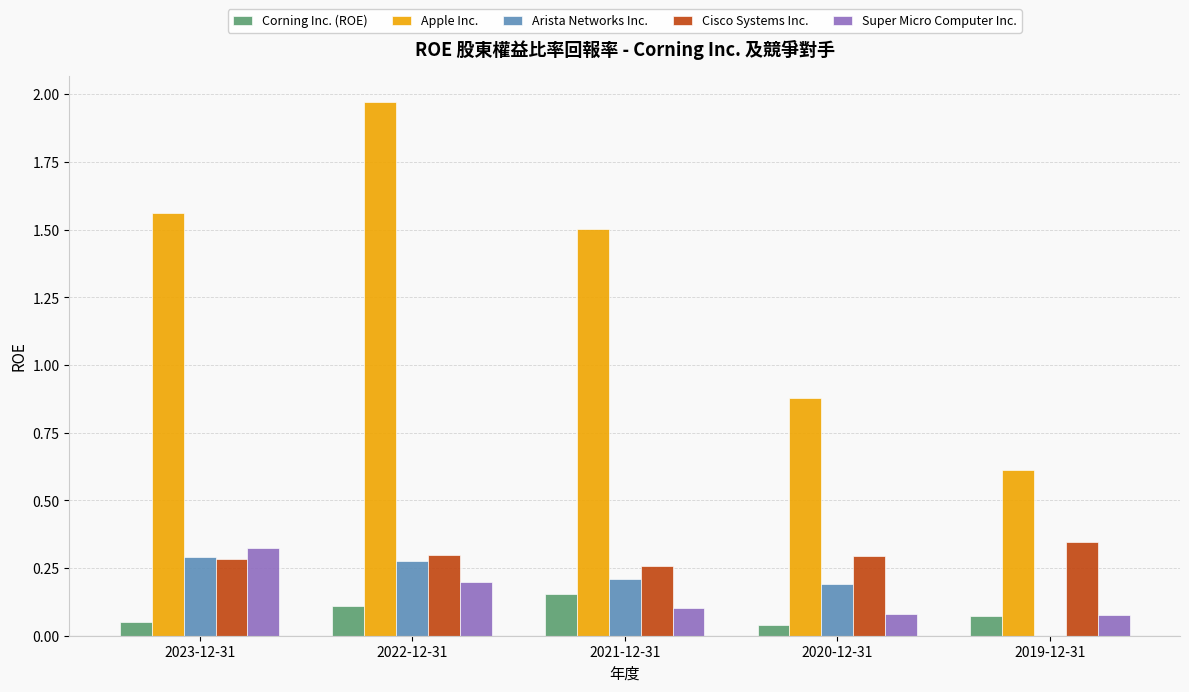

Which series changed the most between 2022-12-31 and 2020-12-31?

Apple Inc.